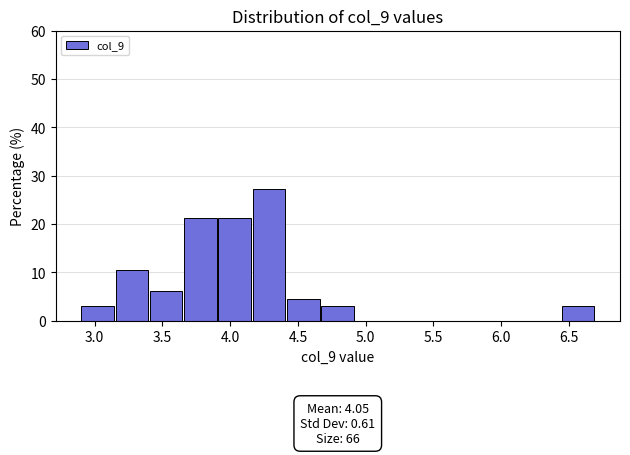

Which range on the x-axis has the tallest bar?

4.15 to 4.40